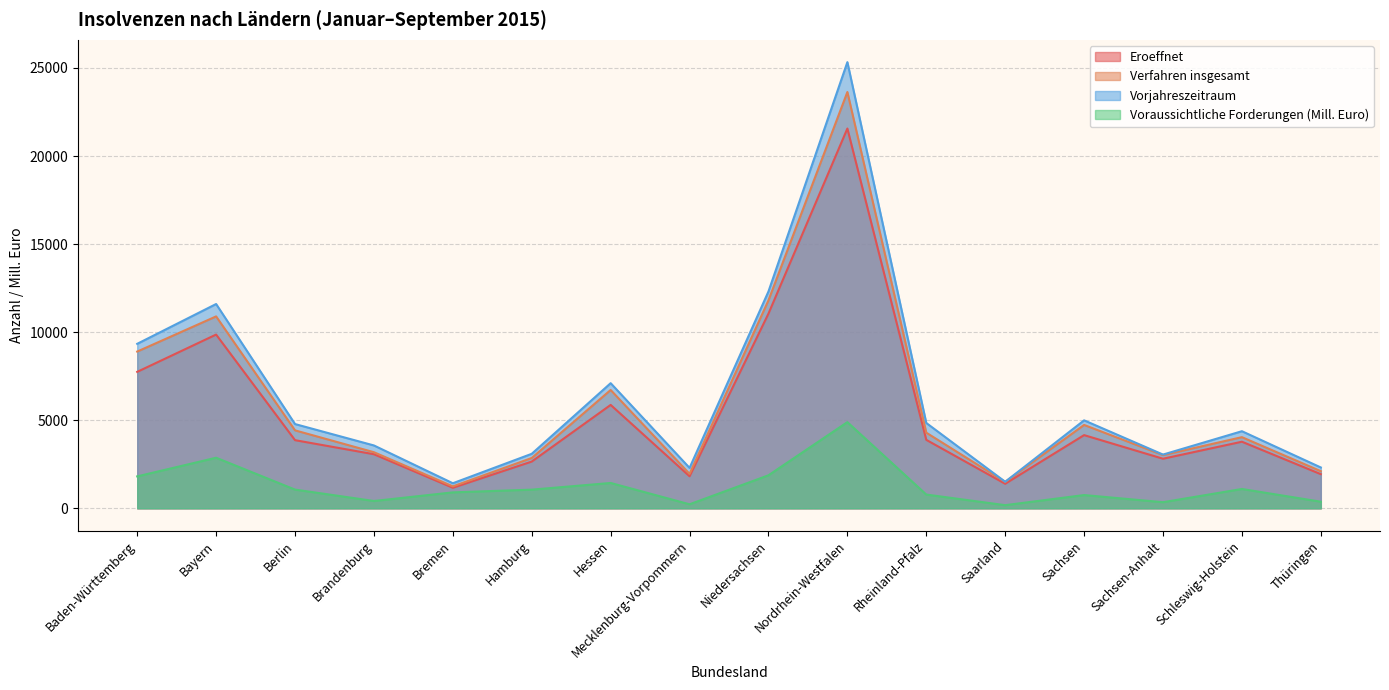

At which category is the sum across all series the highest?

Nordrhein-Westfalen